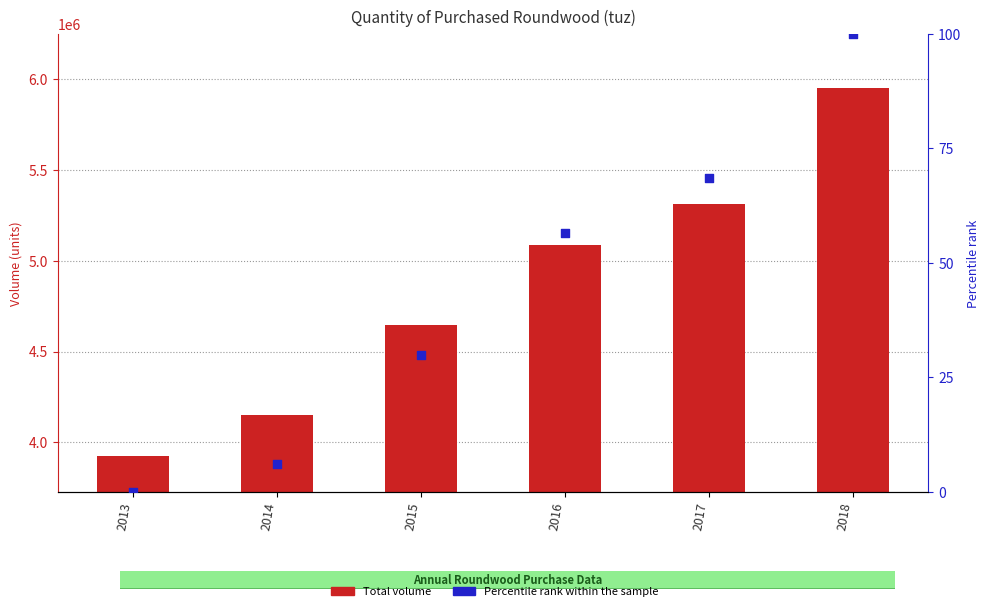

Which series contains the highest Y value?

Total volume